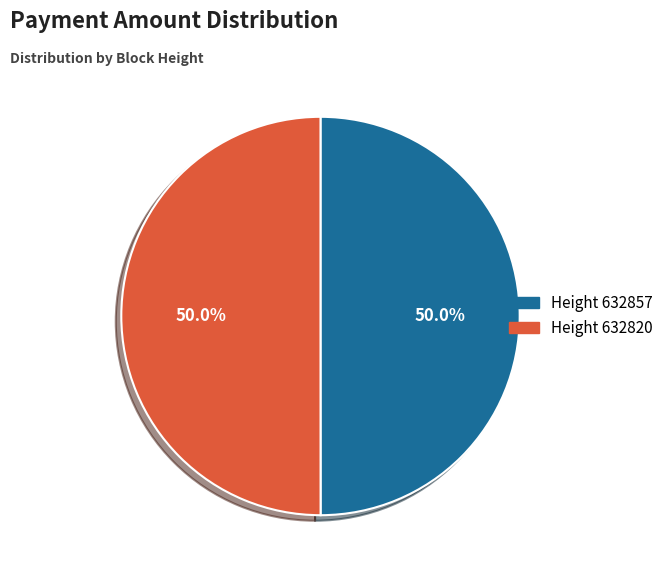

Count the number of slices in the pie.

2